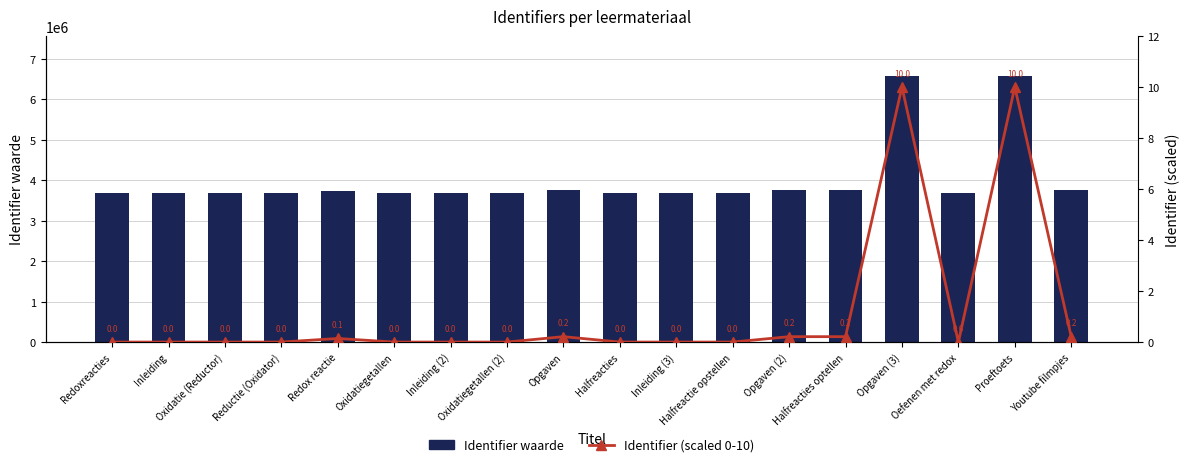

What is the difference between the maximum and minimum values in the Identifier waarde series?

2884584.0